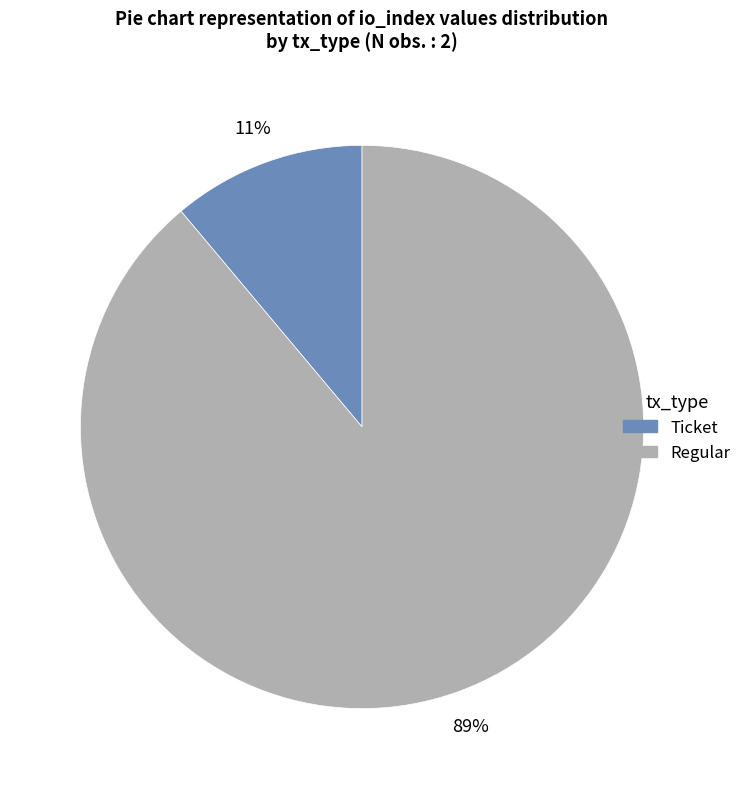

Which slice is the largest?

Regular